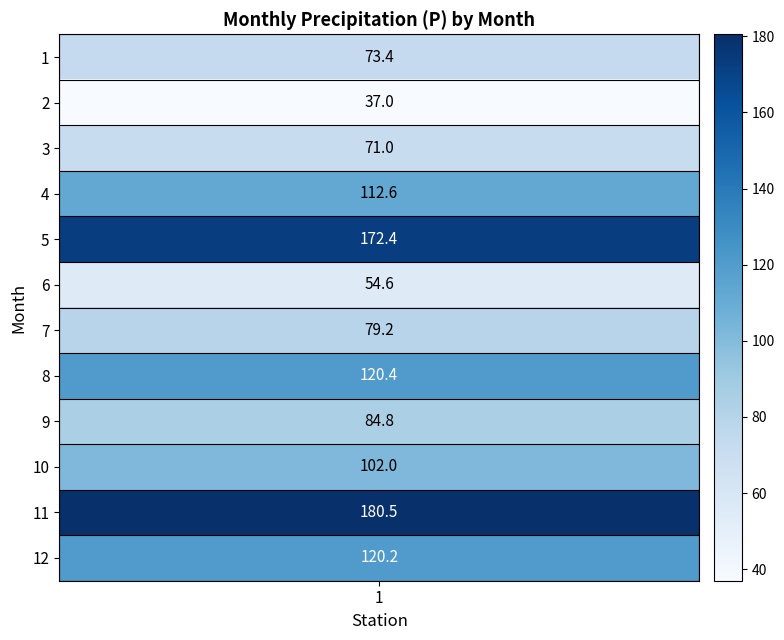

Reading left to right, what are all the values shown in this chart?

73.4	37.0	71.0	112.6	172.4	54.6	79.2	120.4	84.8	102.0	180.5	120.2